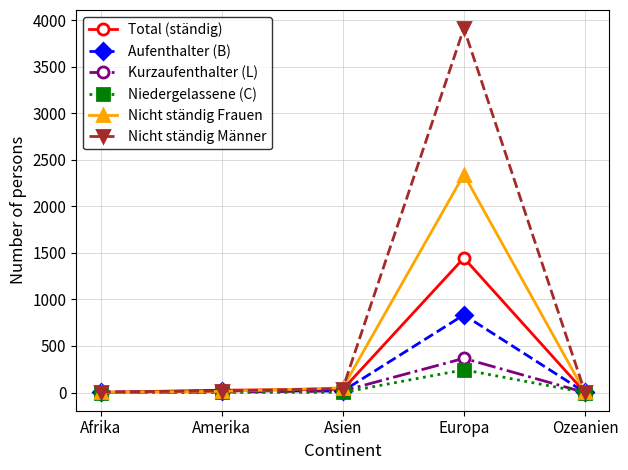

Which series has the largest total across all categories?

Nicht ständig Männer